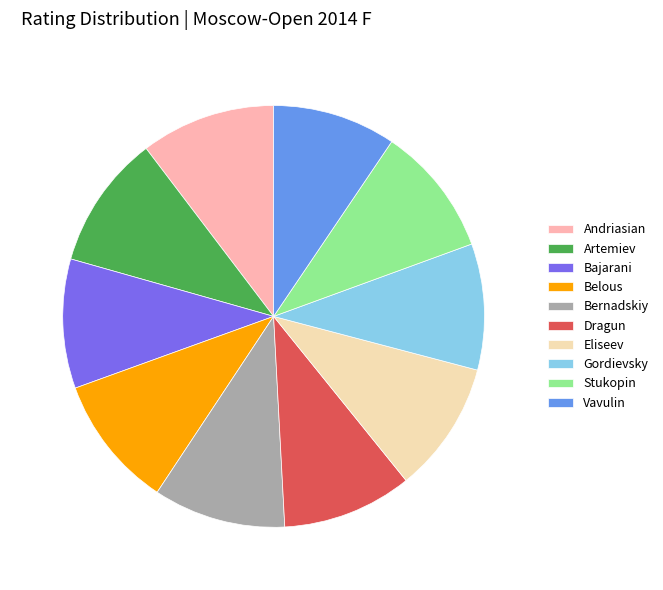

Is the sum of Andriasian and Dragun greater than half?

No